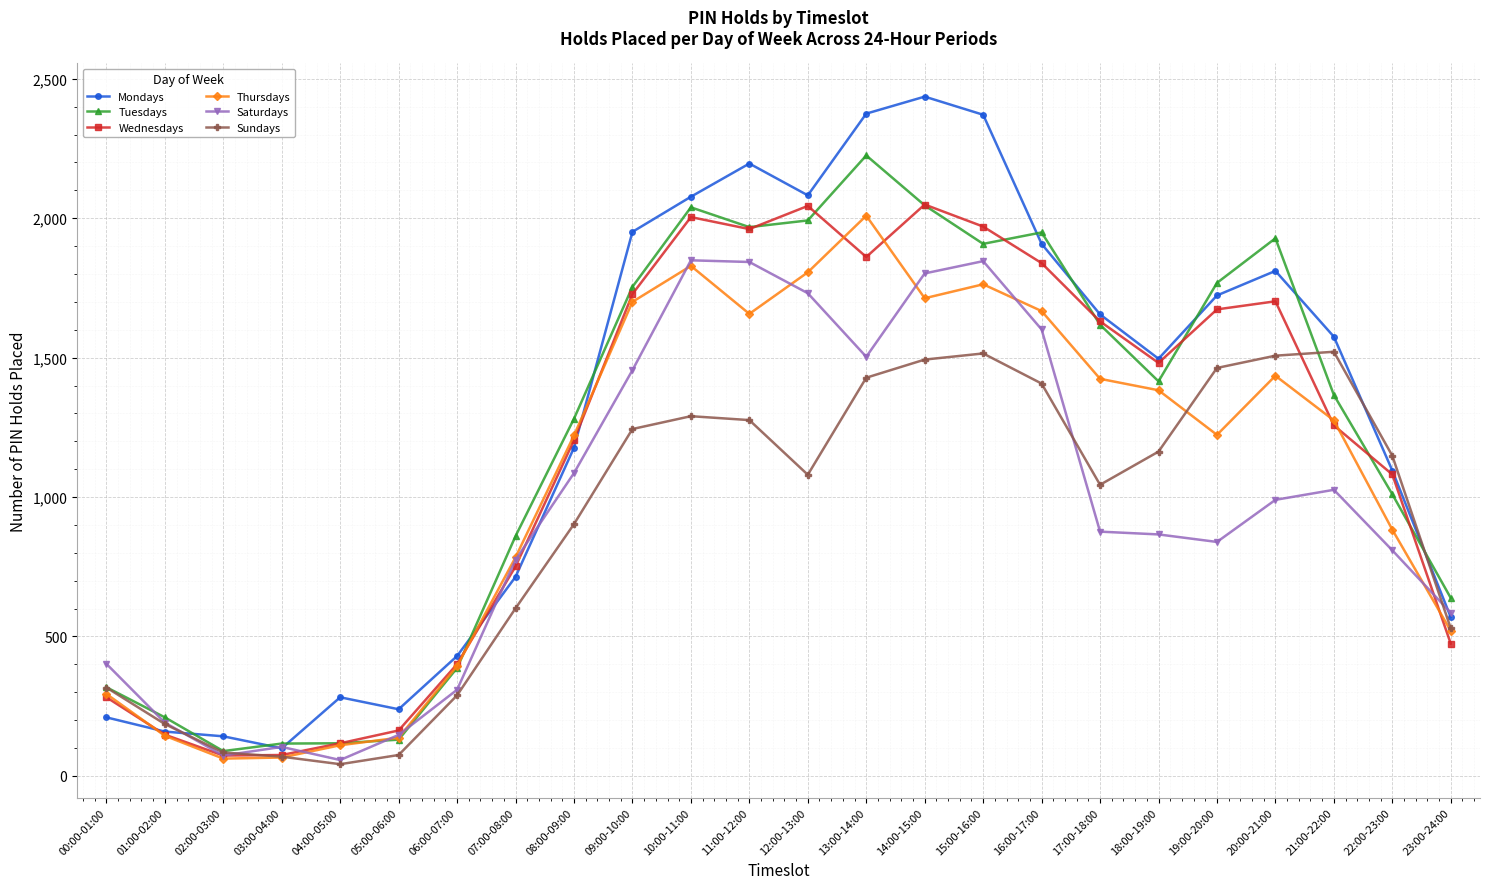

What is the difference between the highest and lowest values at 23:00-24:00?

164